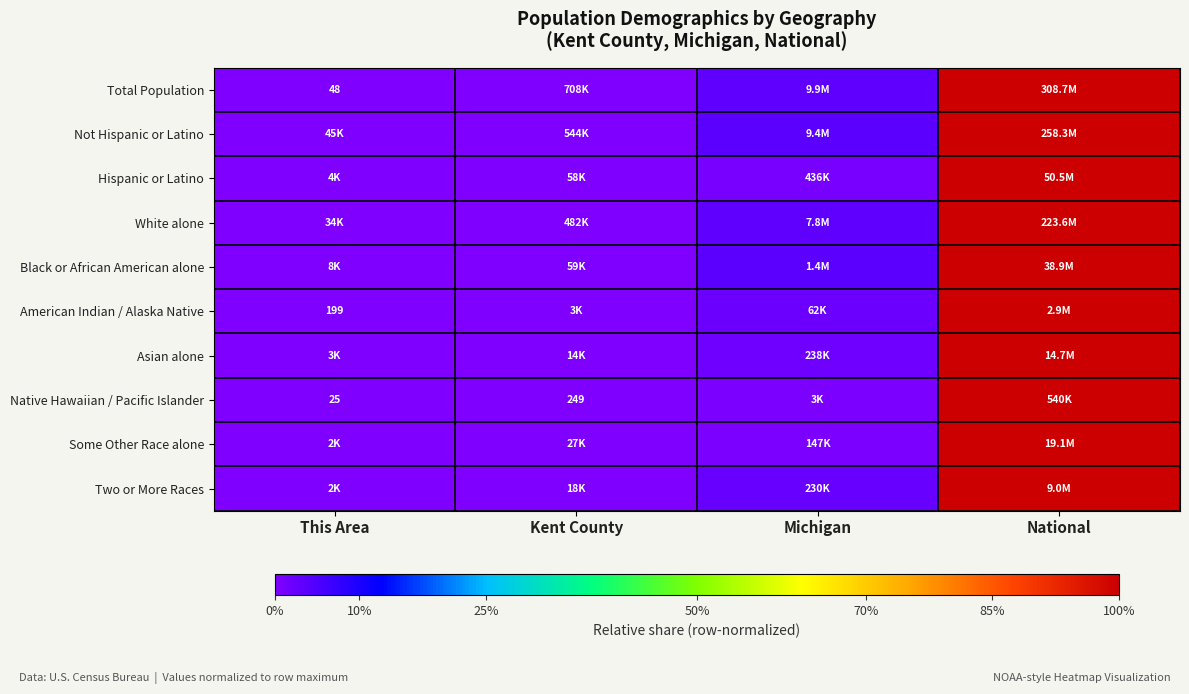

List the labels in order of Some Other Race alone value, smallest first.

This Area, Kent County, Michigan, National